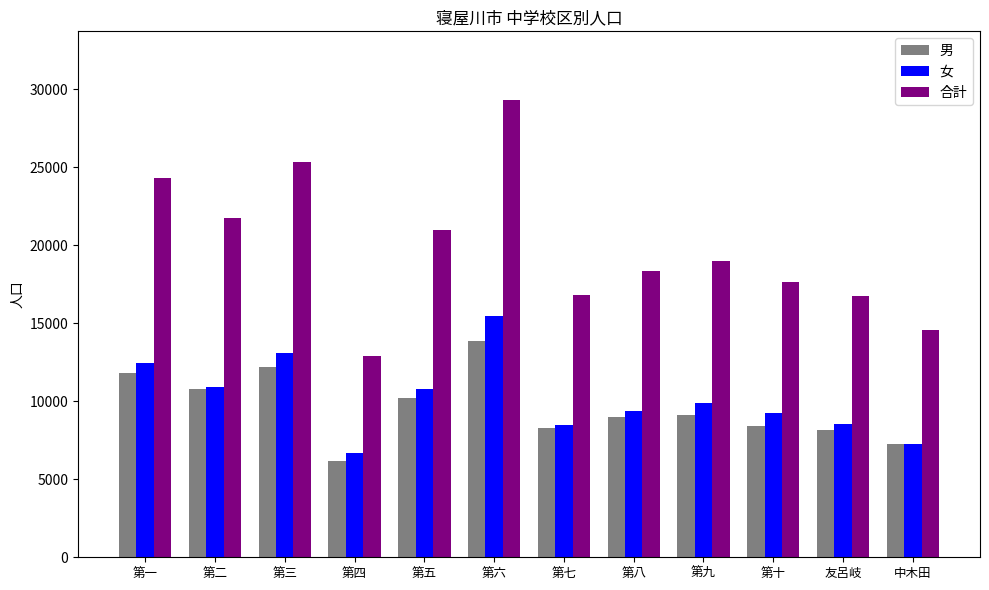

Which category has the highest value in the 男 series?

第六